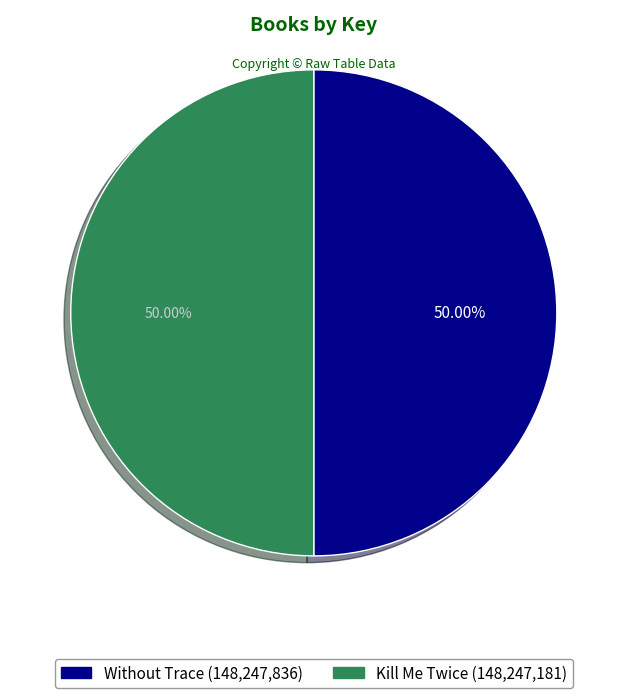

Count the number of slices in the pie.

2